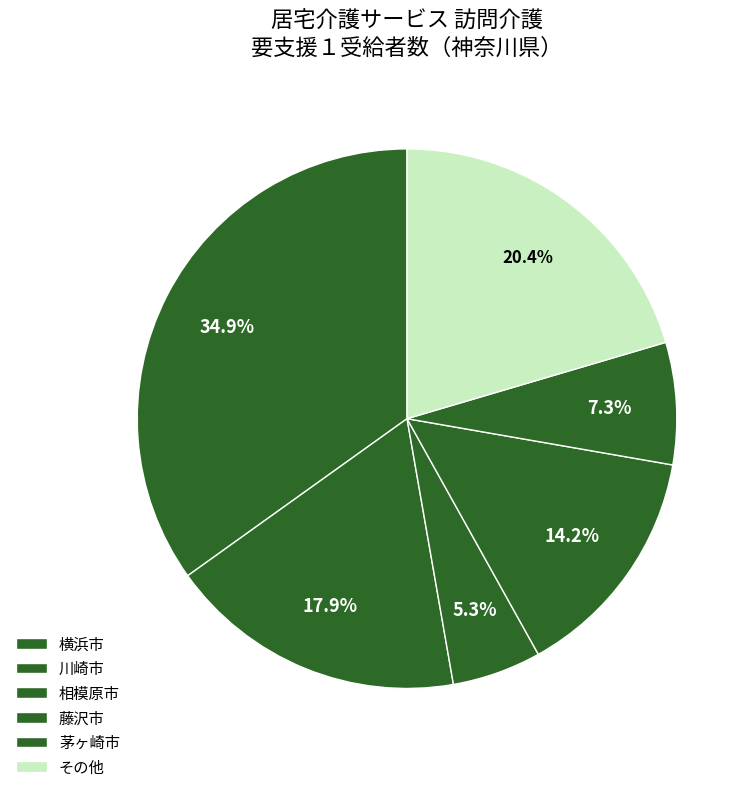

How many slices are in this pie chart?

6